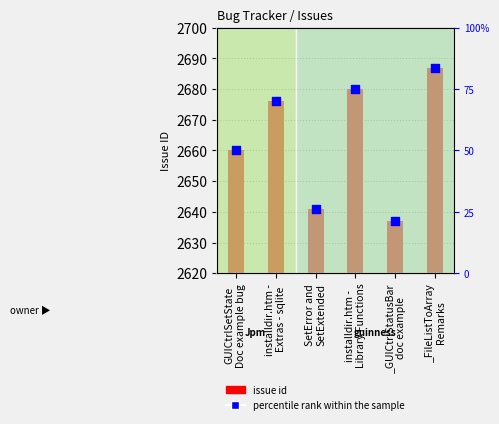

At which category is the sum across all series the highest?

_FileListToArray
Remarks